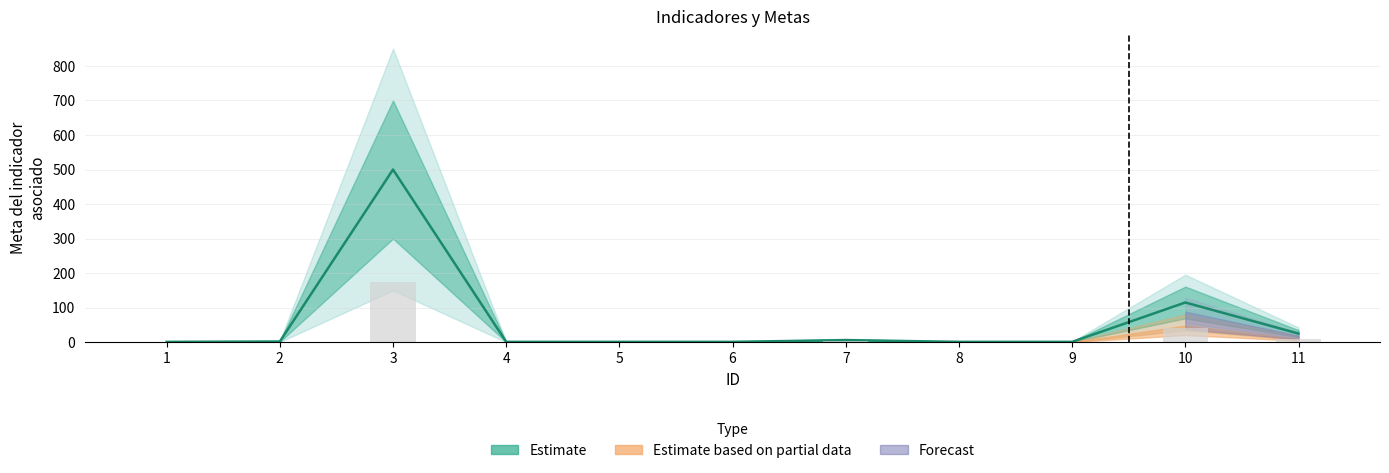

Is it true that Meta del indicador asociado equals 500.0 at 3?

True